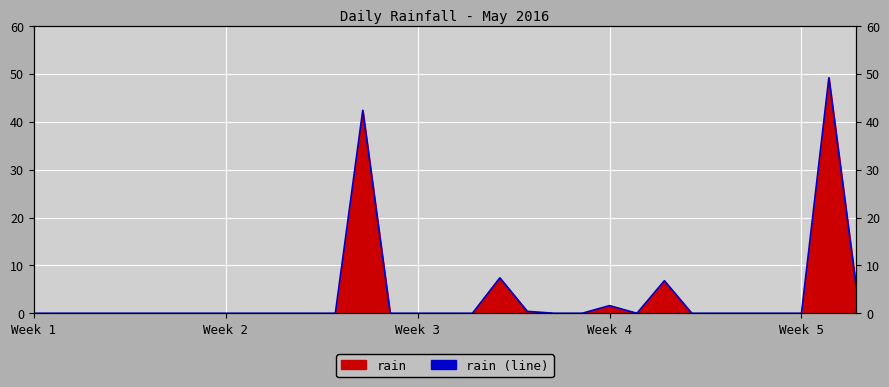

The chart shows a value of 4.1 at 17. True or false?

False